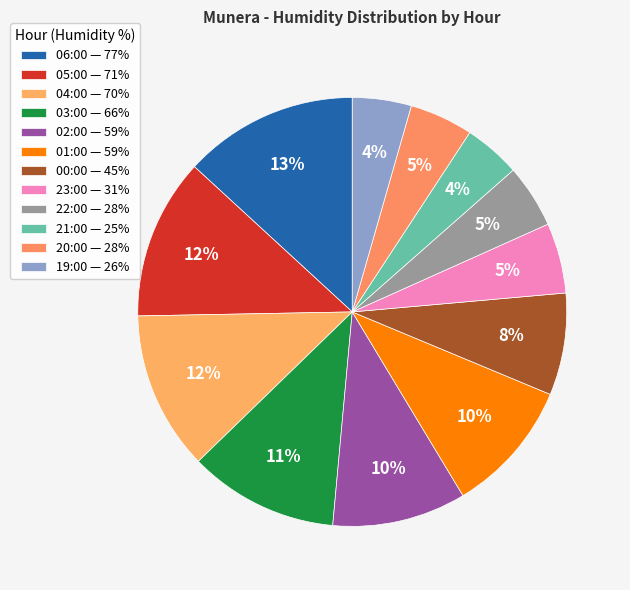

What is the ratio of the value at 04:00 to the value at 21:00?

2.8